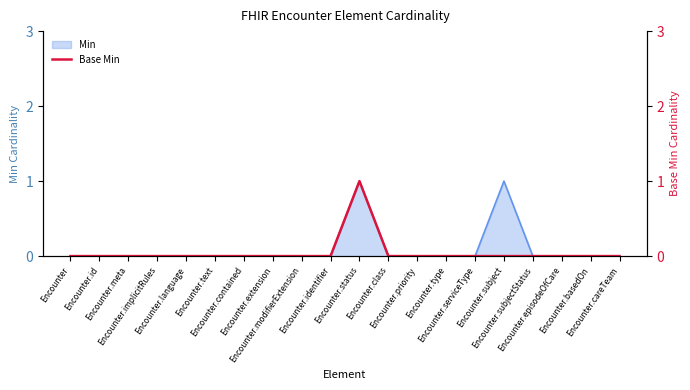

Reading left to right, what are all the values shown in this chart?

0	0	0	0	0	0	0	0	0	0	1	0	0	0	0	0	0	0	0	0